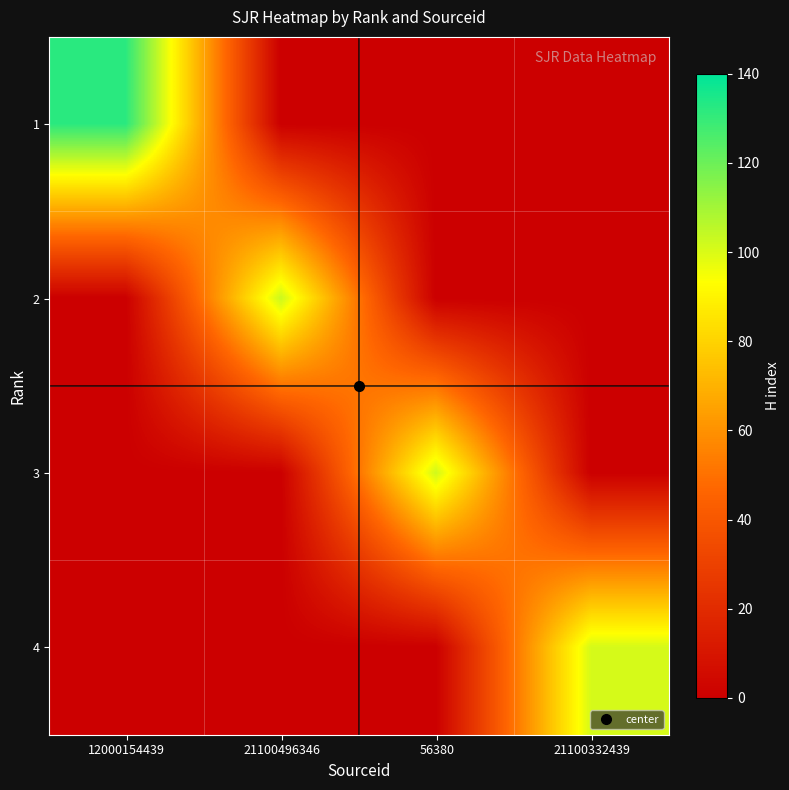

At which category is the sum across all series the highest?

12000154439